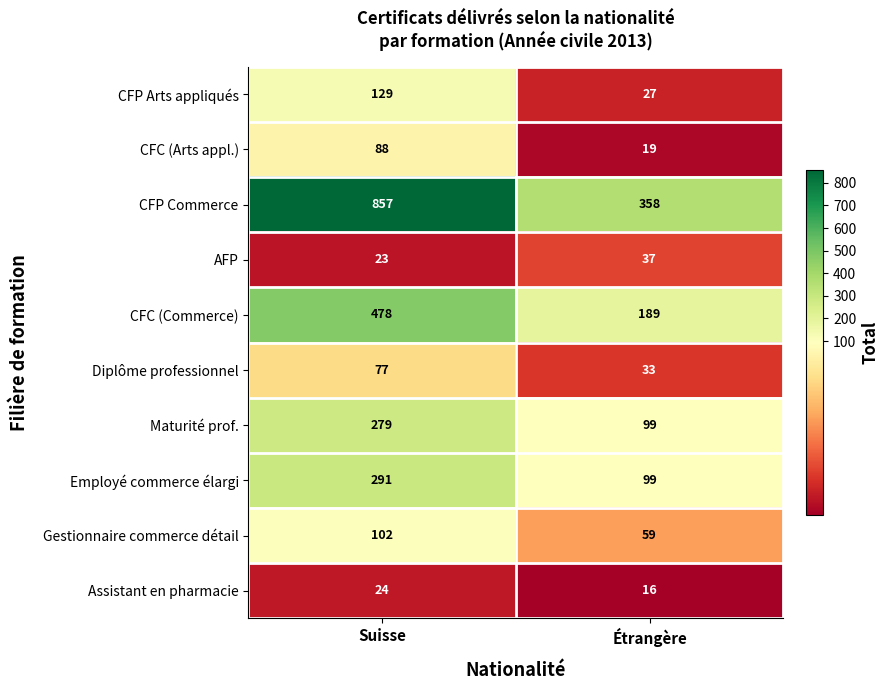

Reading left to right, what are all the values shown in this chart?

CFP Arts appliqués: Suisse=129	Étrangère=27
CFC (Arts appl.): Suisse=88	Étrangère=19
CFP Commerce: Suisse=857	Étrangère=358
AFP: Suisse=23	Étrangère=37
CFC (Commerce): Suisse=478	Étrangère=189
Diplôme professionnel: Suisse=77	Étrangère=33
Maturité prof.: Suisse=279	Étrangère=99
Employé commerce élargi: Suisse=291	Étrangère=99
Gestionnaire commerce détail: Suisse=102	Étrangère=59
Assistant en pharmacie: Suisse=24	Étrangère=16